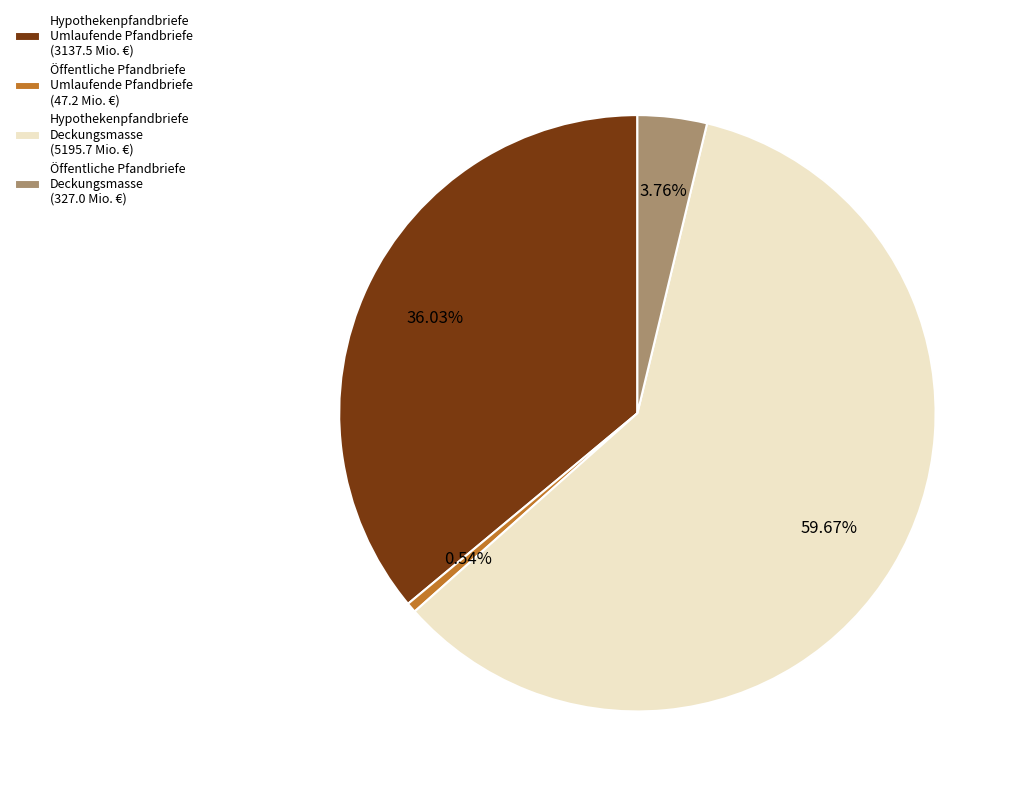

Is the sum of Öffentliche Pfandbriefe Deckungsmasse (327.0 Mio. €) and Hypothekenpfandbriefe Deckungsmasse (5195.7 Mio. €) greater than half?

Yes